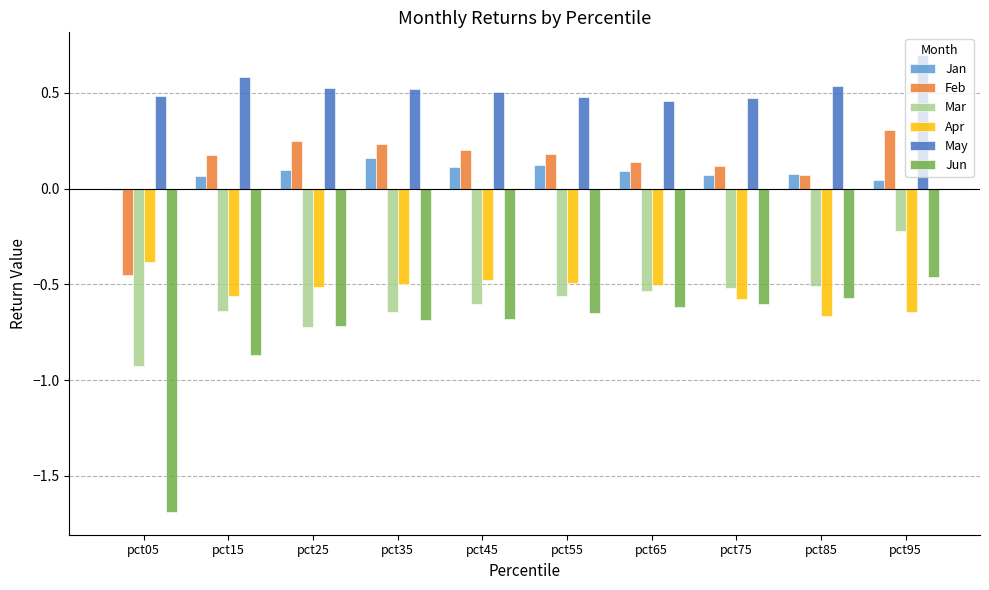

Which series has the largest range (max minus min)?

Jun